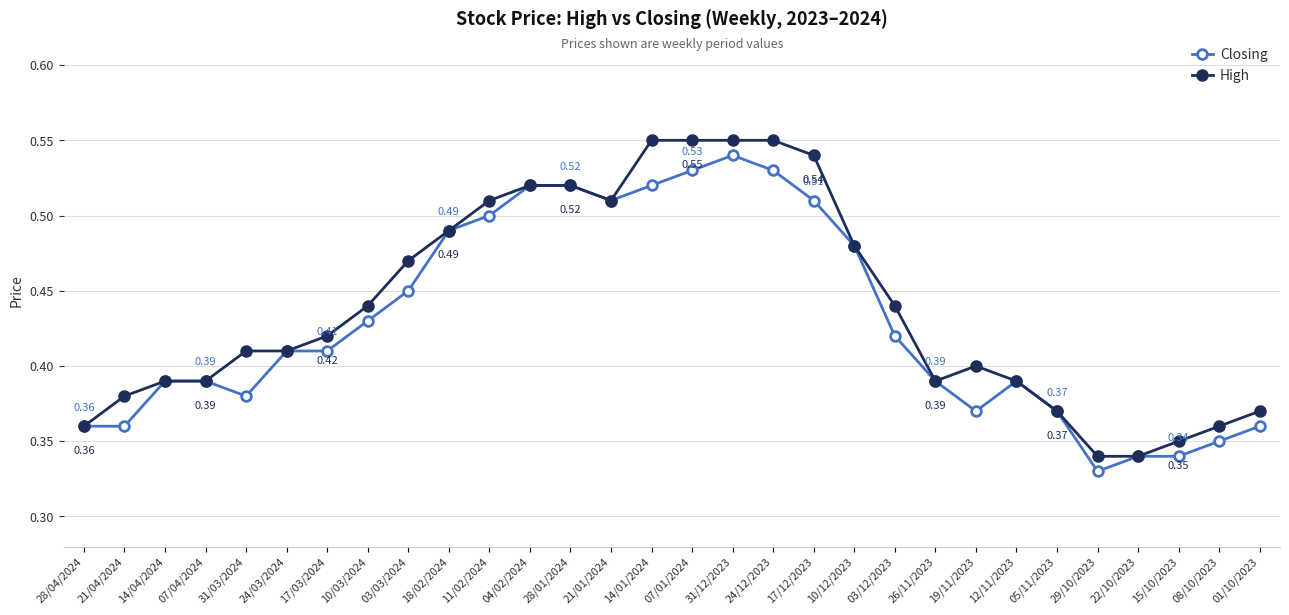

What is the total value across all series at 10/03/2024?

0.9